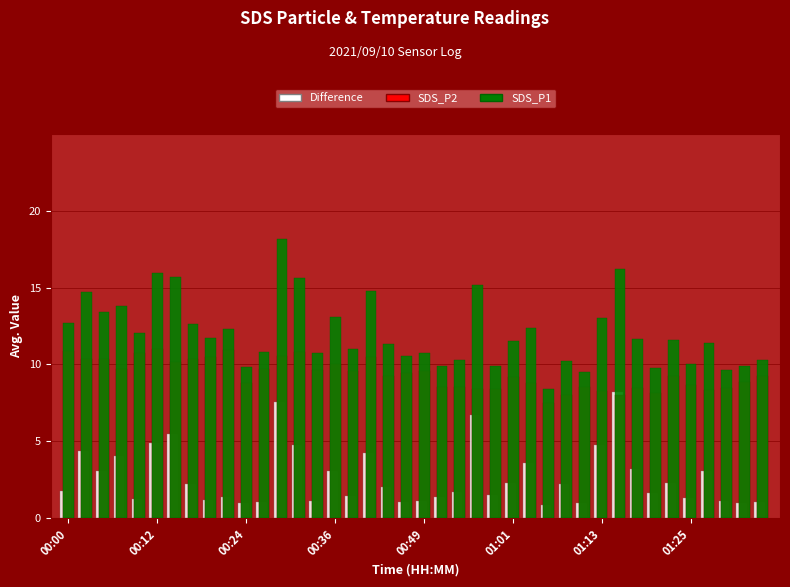

Which series has the largest total across all categories?

SDS_P1